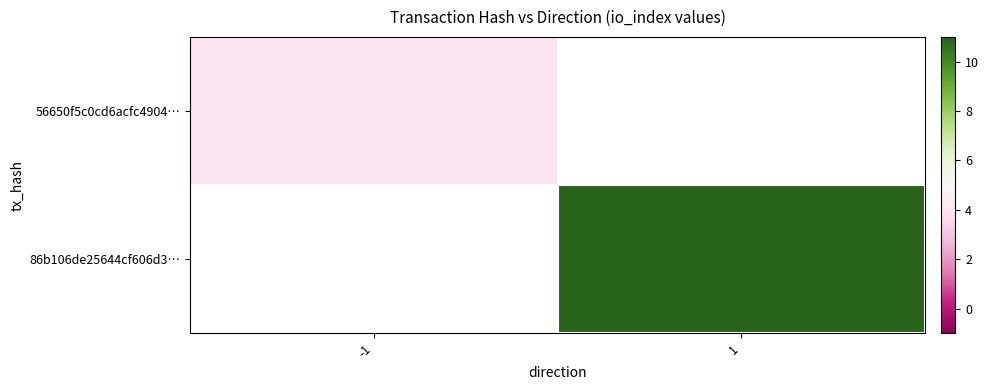

At which category does the chart reach its peak across all series?

1